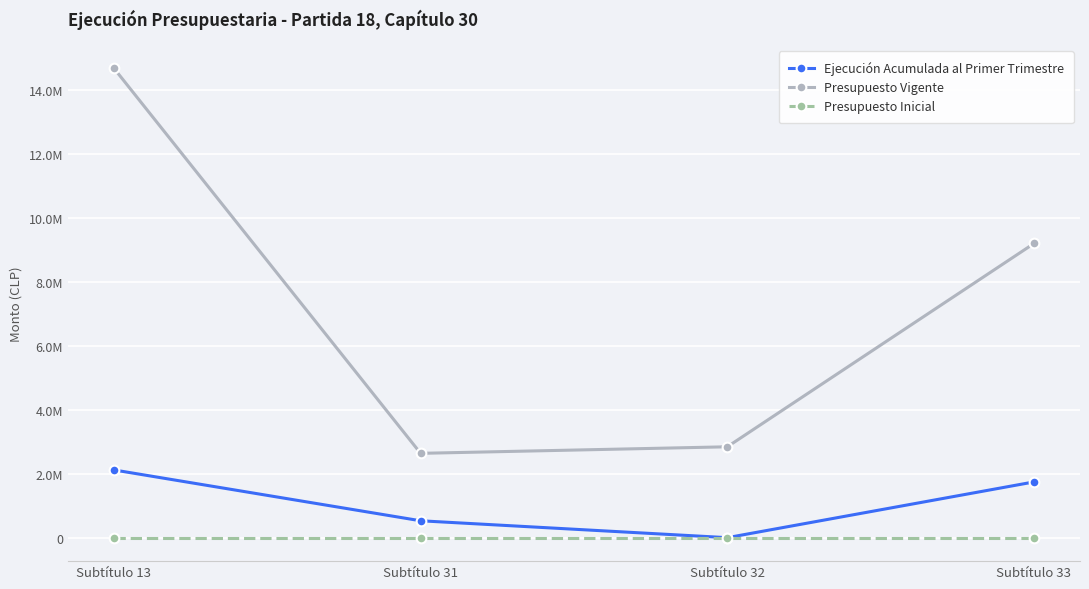

At which label does Presupuesto Vigente first exceed 9204492?

Subtítulo 13